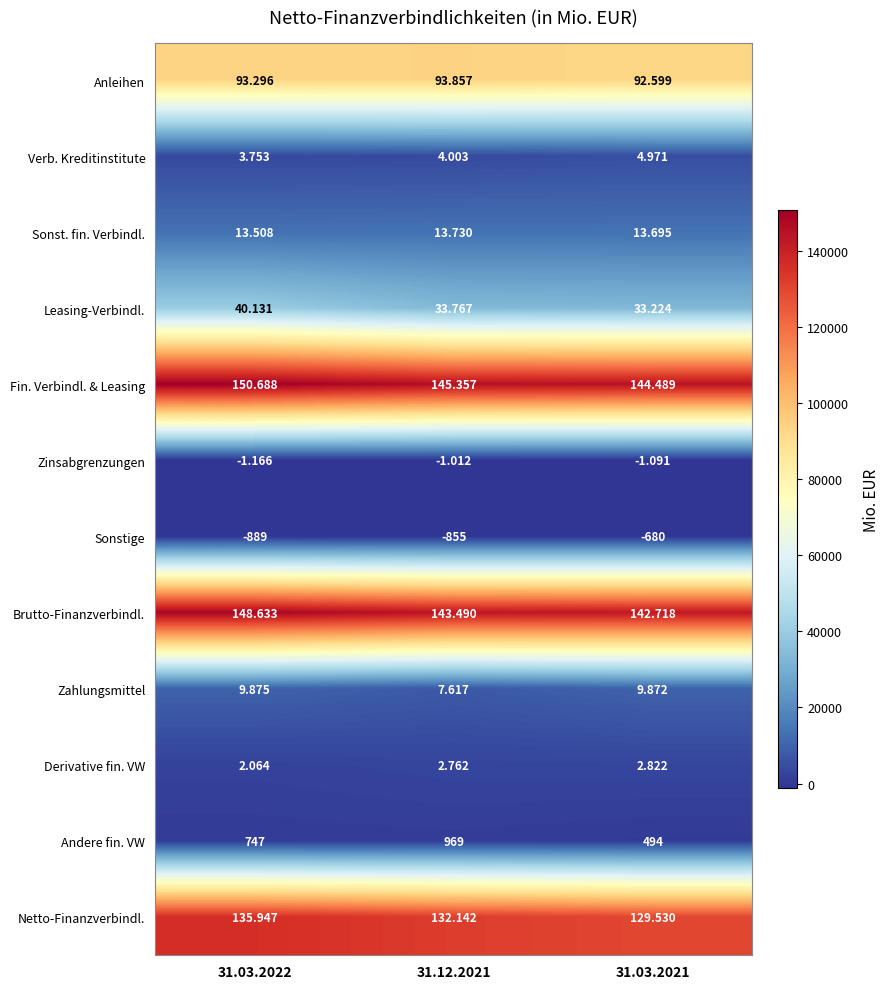

How many series are shown in this chart?

12